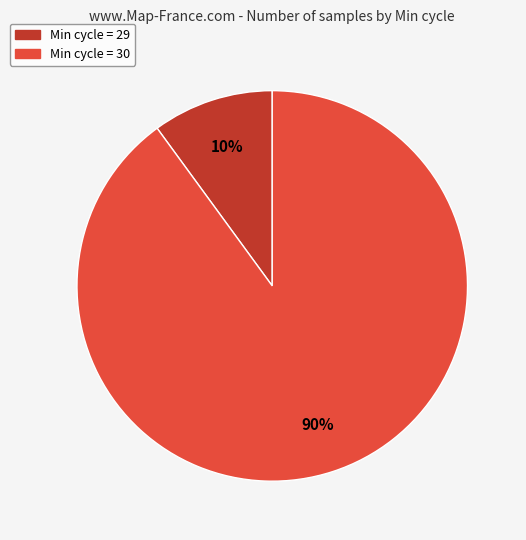

Is there any slice that represents more than half of the pie?

Yes